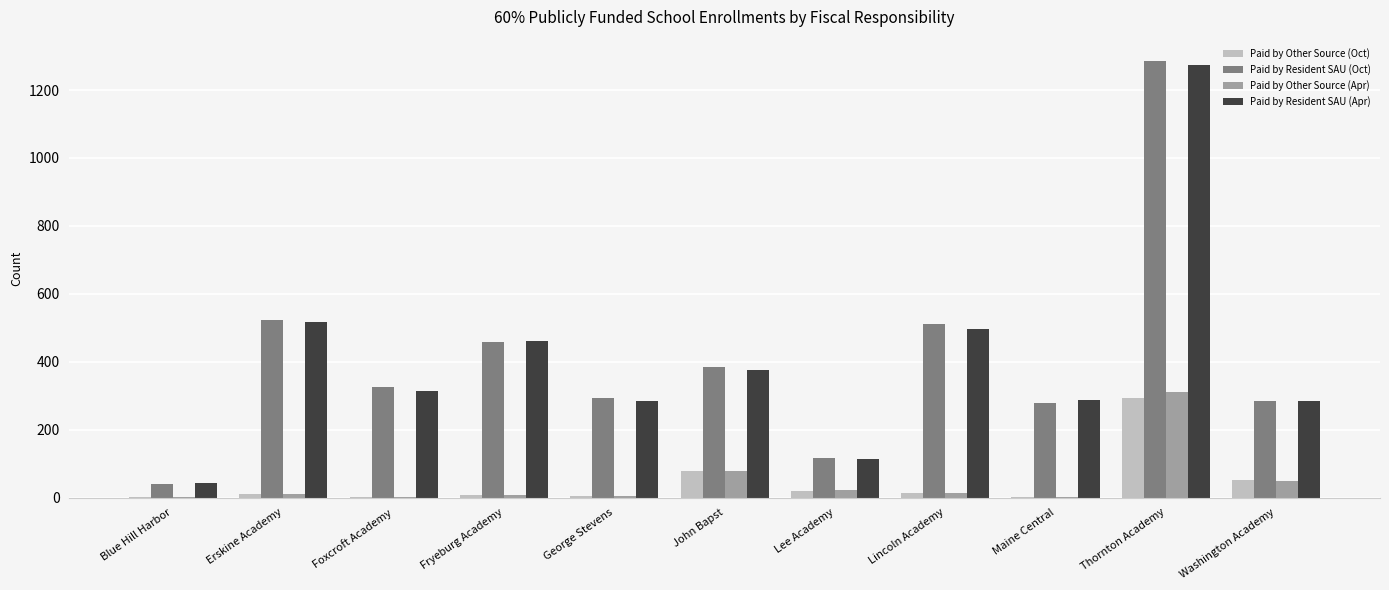

At which category does the chart reach its peak across all series?

Thornton Academy